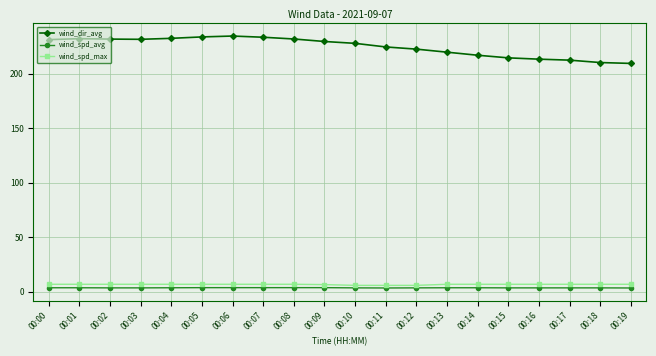

How many series are shown in this chart?

3